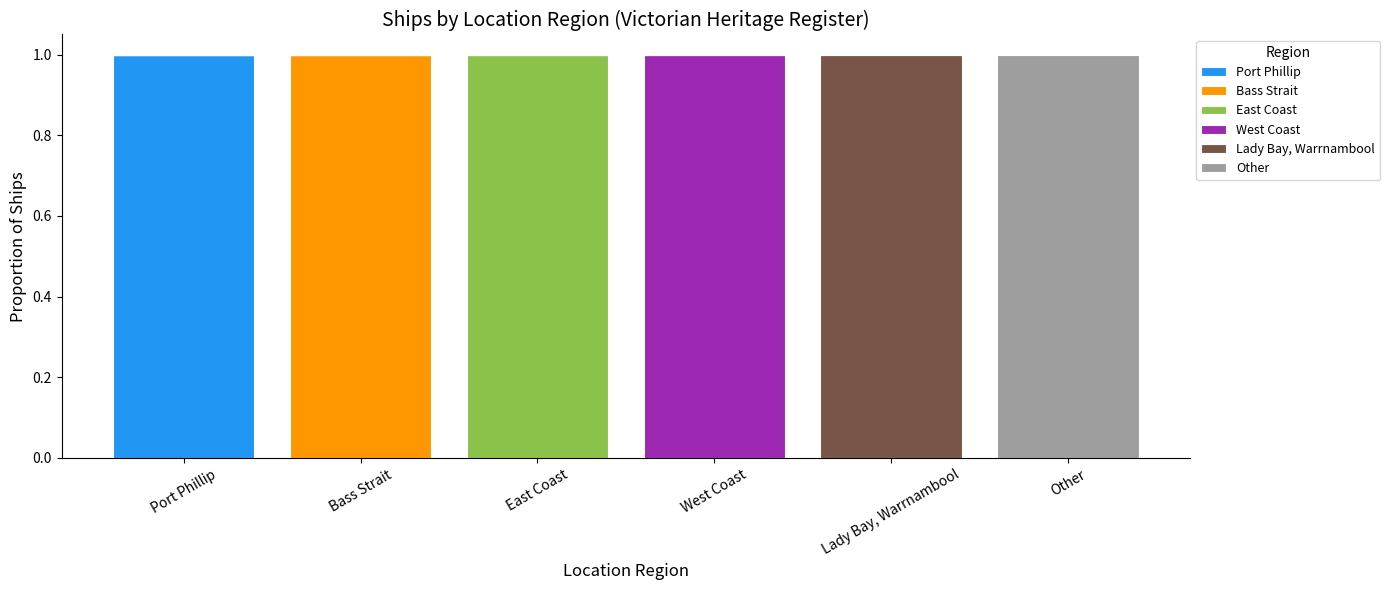

At which label does Port Phillip reach its peak?

Port Phillip